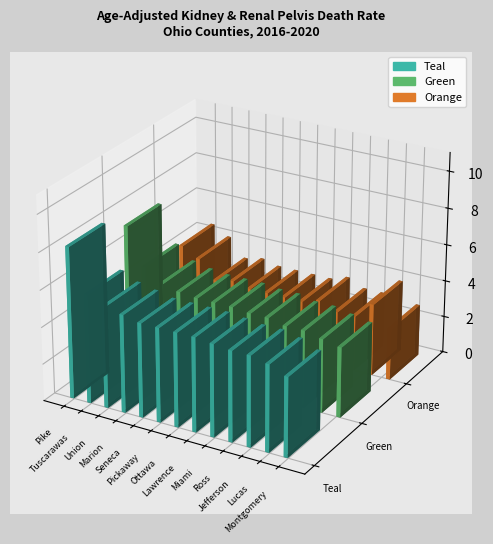

Is it true that Teal equals 5.3 at Marion?

True